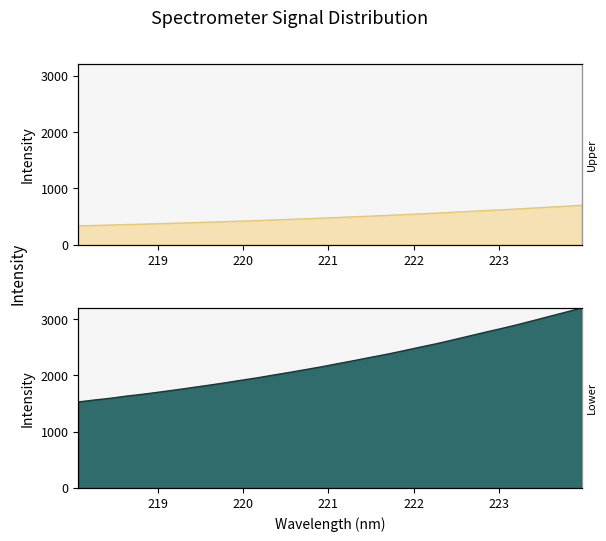

What is the average value of the Spectrometer (upper) series?

491.4